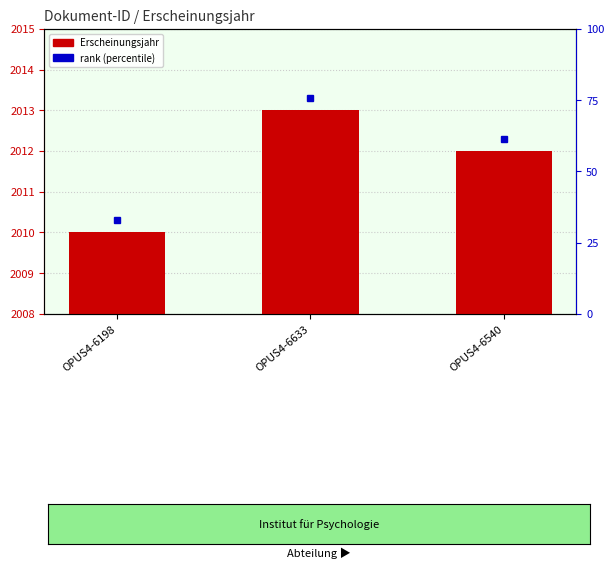

What is the label of the 1st bar from the right?

OPUS4-6540